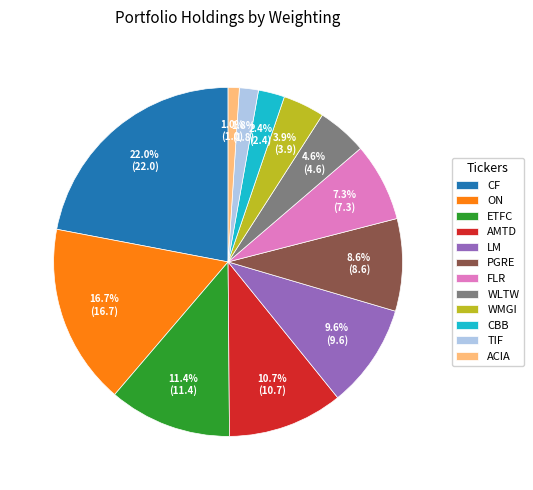

Does any single category account for the majority?

No